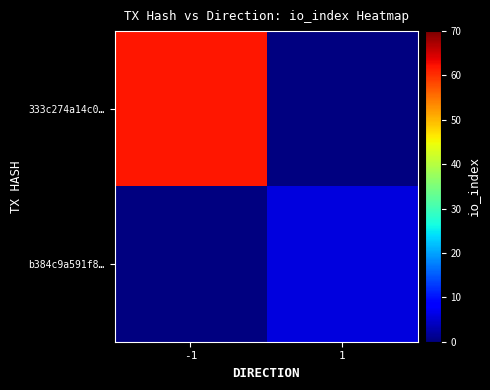

Which category has the highest value across all series?

-1